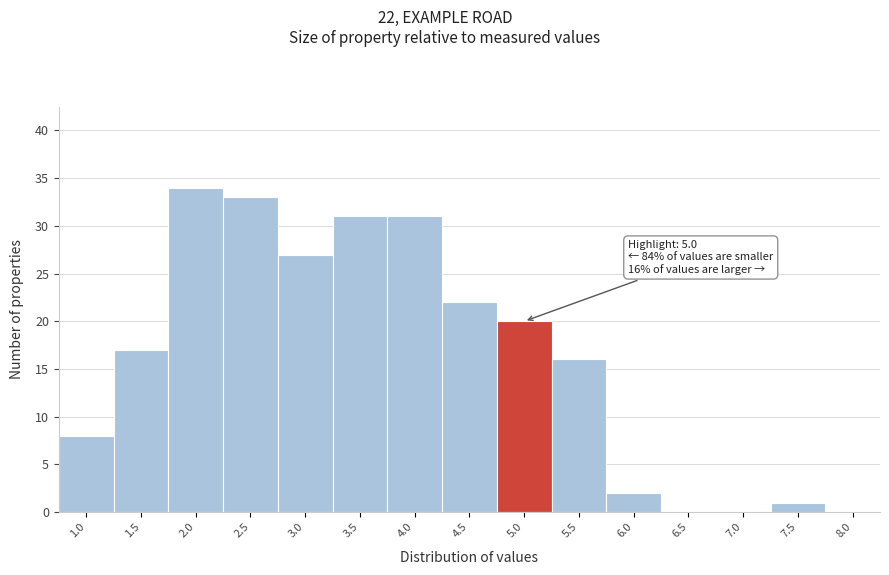

Reading left to right, extract all data points from this chart.

1.0=8	1.5=17	2.0=34	2.5=33	3.0=27	3.5=31	4.0=31	4.5=22	5.0=20	5.5=16	6.0=2	6.5=0	7.0=0	7.5=1	8.0=0